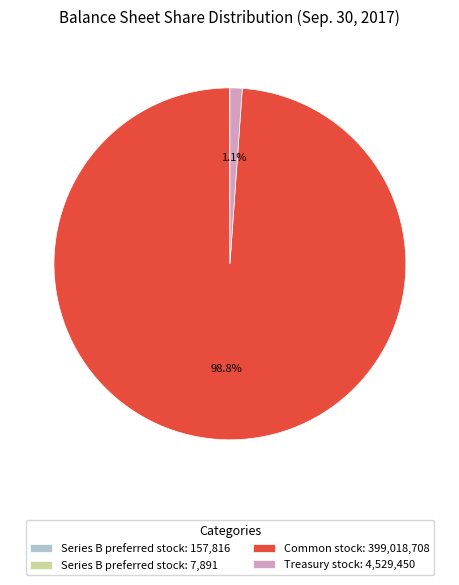

Which category has the biggest portion of the pie?

Common stock: 399,018,708